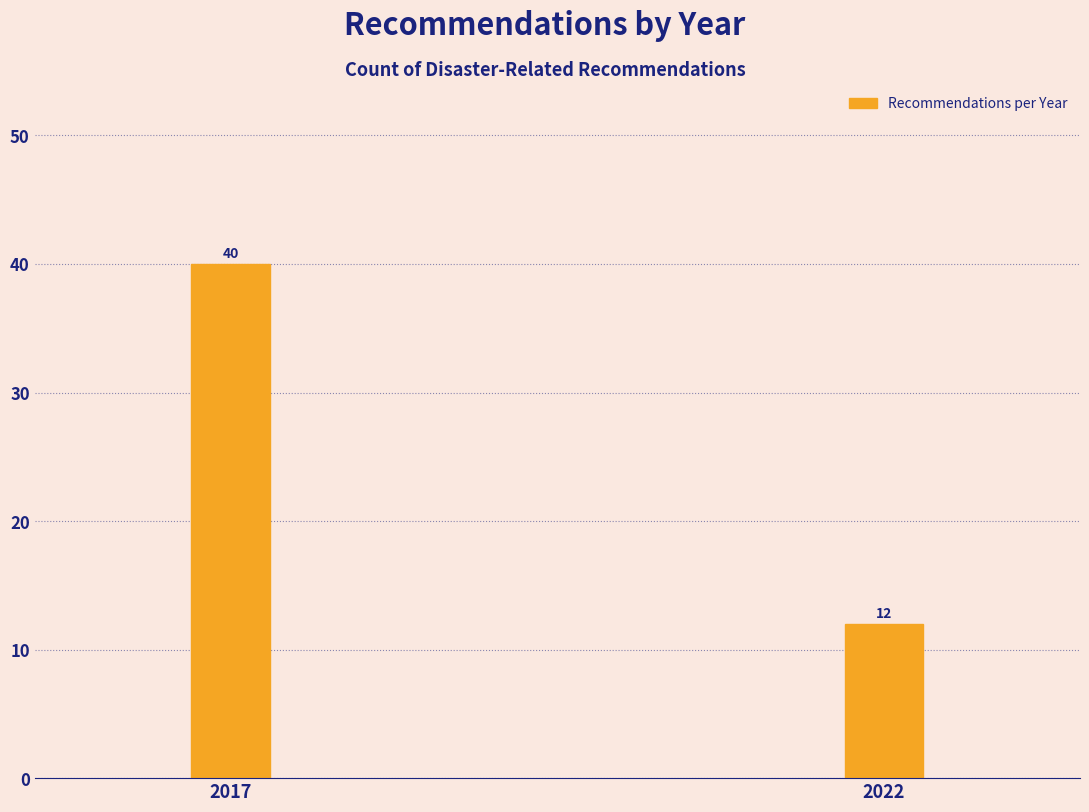

Reading right to left, transcribe all the data shown in this chart.

2022=12	2017=40